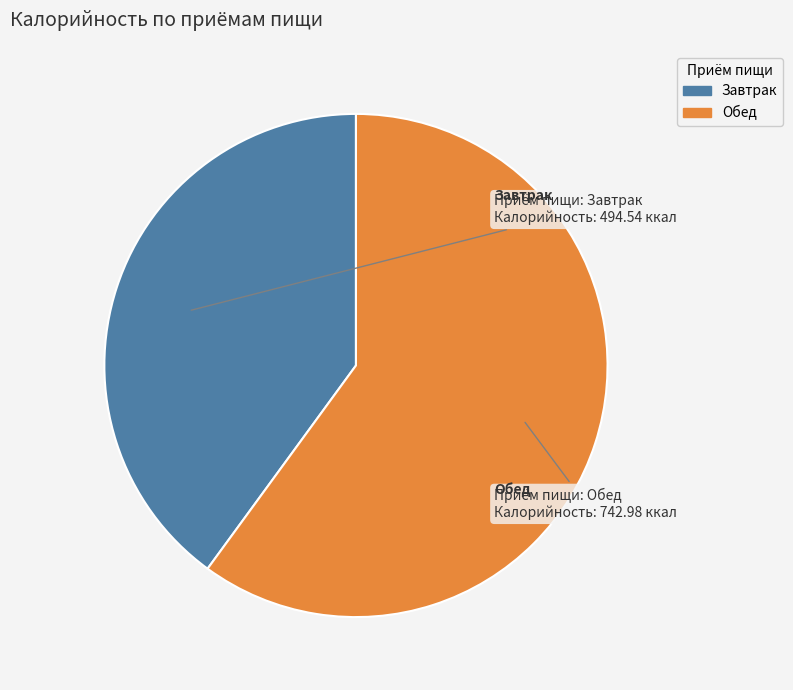

What is the ratio of the value at Обед to the value at Завтрак?

1.5